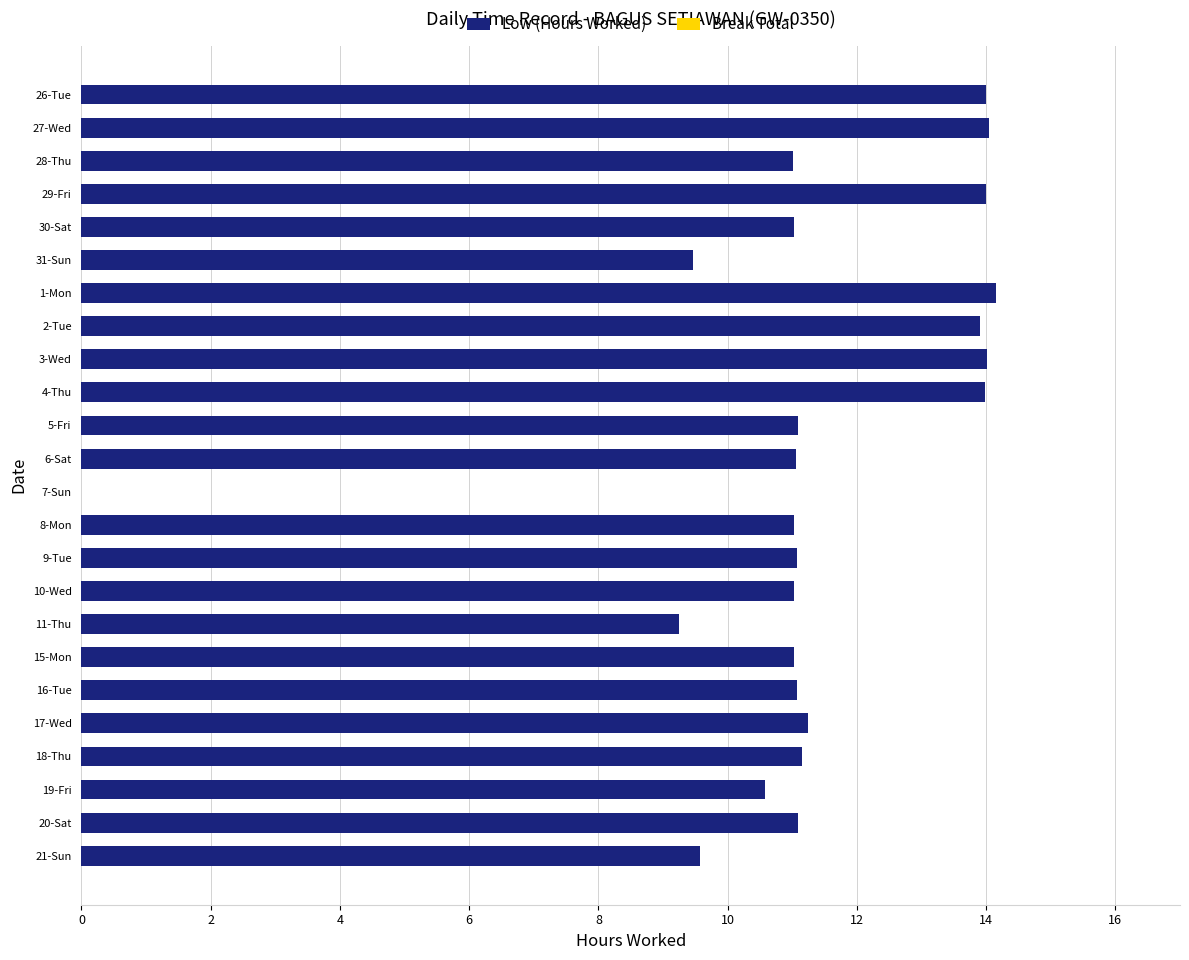

Are the bars horizontal?

Yes